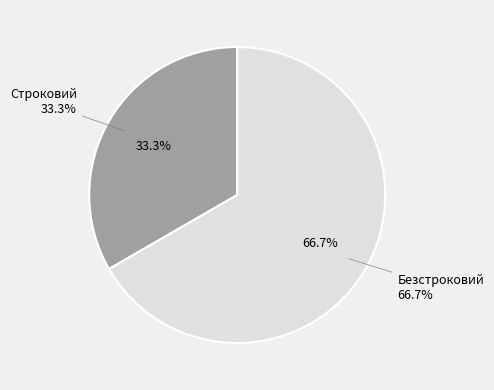

Approximately how many times larger is the value at Строковий compared to Безстроковий?

0.5